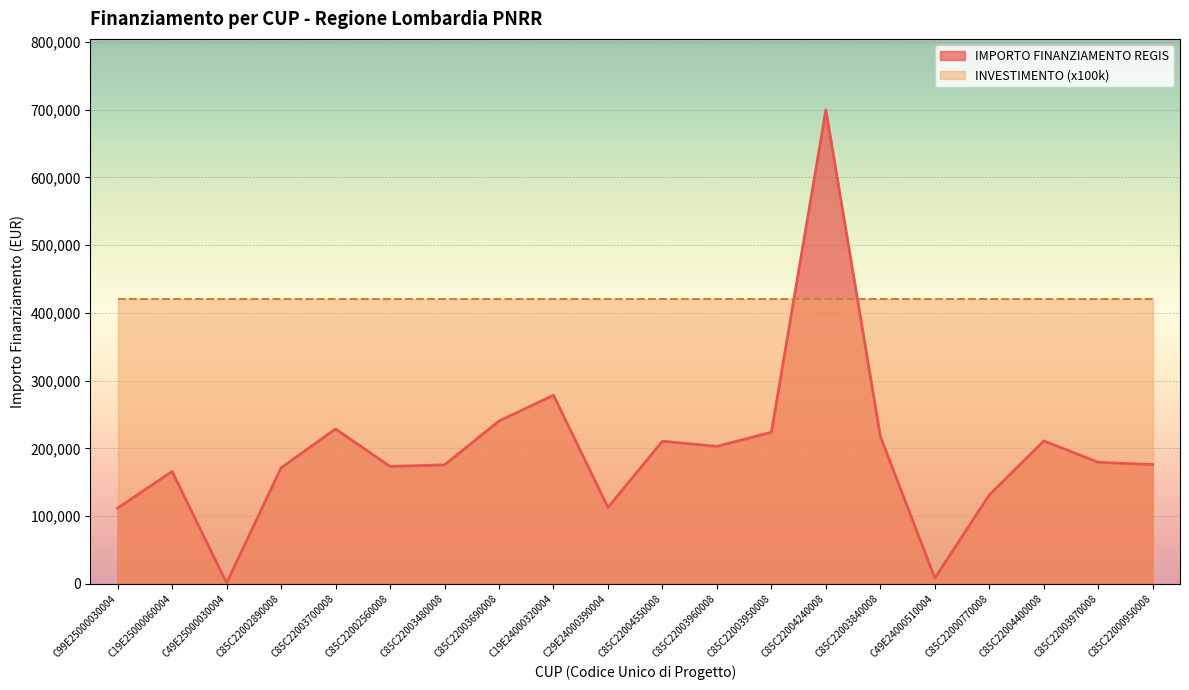

At which category does the chart reach its minimum across all series?

C49E25000030004